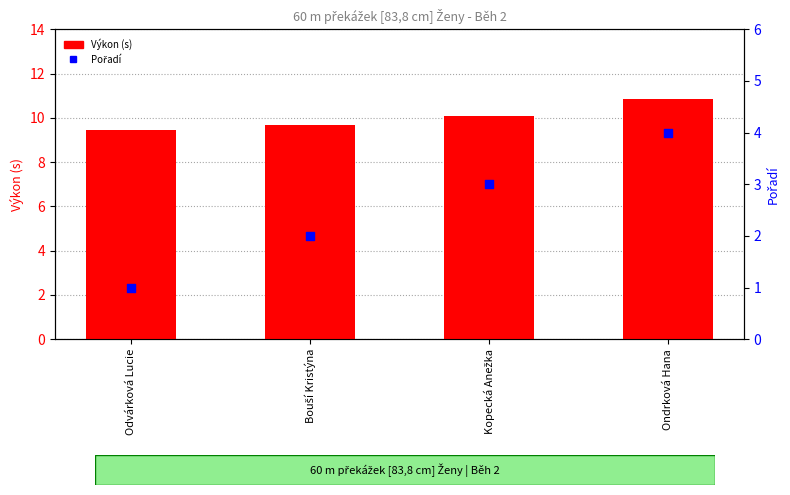

Which series has the largest total across all categories?

Výkon (s)